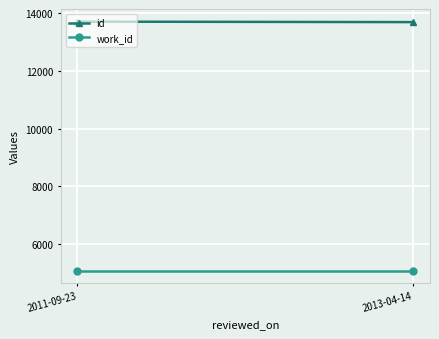

What is the total value across all series at 2013-04-14?

18775